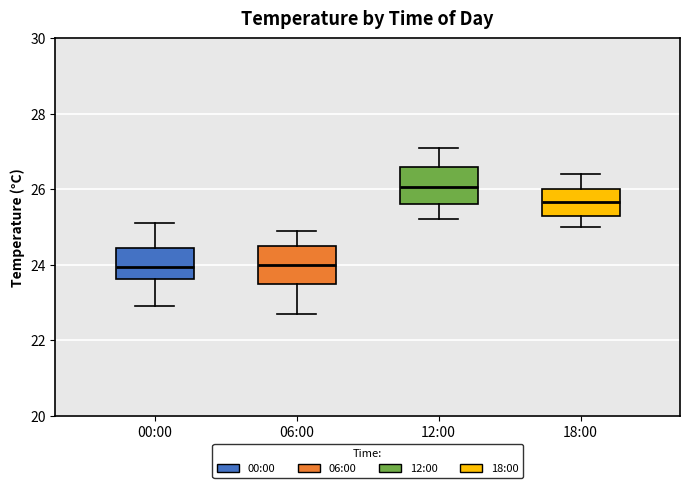

Reading left to right, transcribe this box plot: for each box, give where its median line is, the range the box spans, and where its two whiskers end, as read against the y-axis. The values are not printed on the chart, so give them approximately, as read against the axis.

00:00: median 24.0, box 23.6 to 24.4, whiskers 23.0 to 25.2
06:00: median 24.0, box 23.6 to 24.6, whiskers 22.8 to 25.0
12:00: median 26.0, box 25.6 to 26.6, whiskers 25.2 to 27.2
18:00: median 25.6, box 25.4 to 26.0, whiskers 25.0 to 26.4